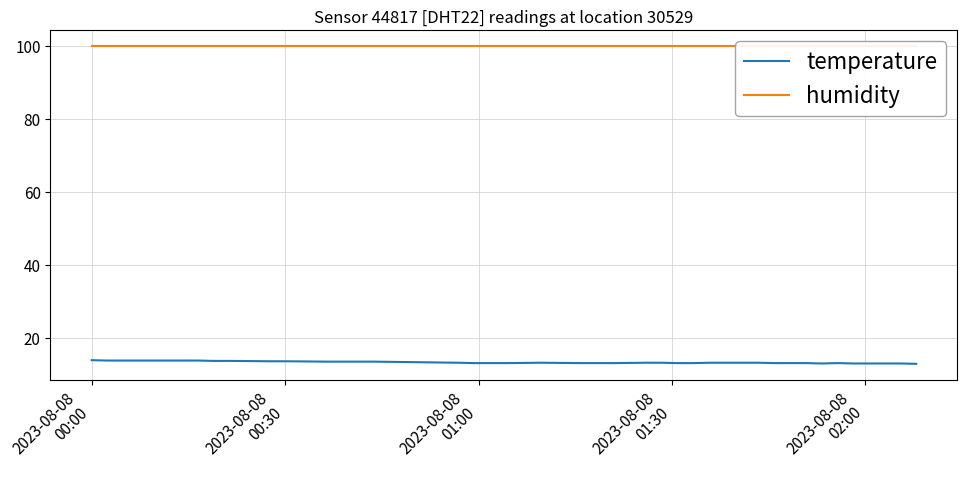

Is the value of temperature at 35 greater than the value of humidity at 21?

No